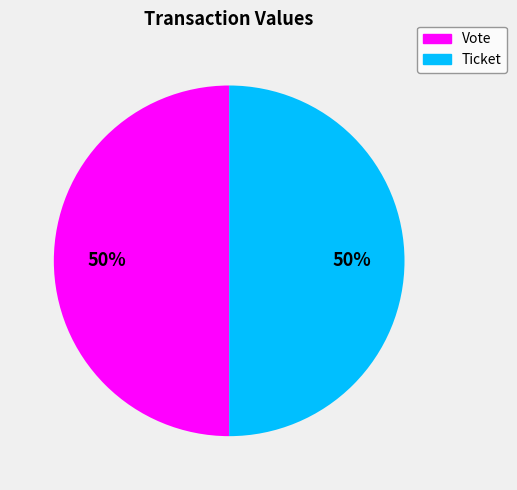

Do Vote and Ticket together represent more than half of the pie?

Yes